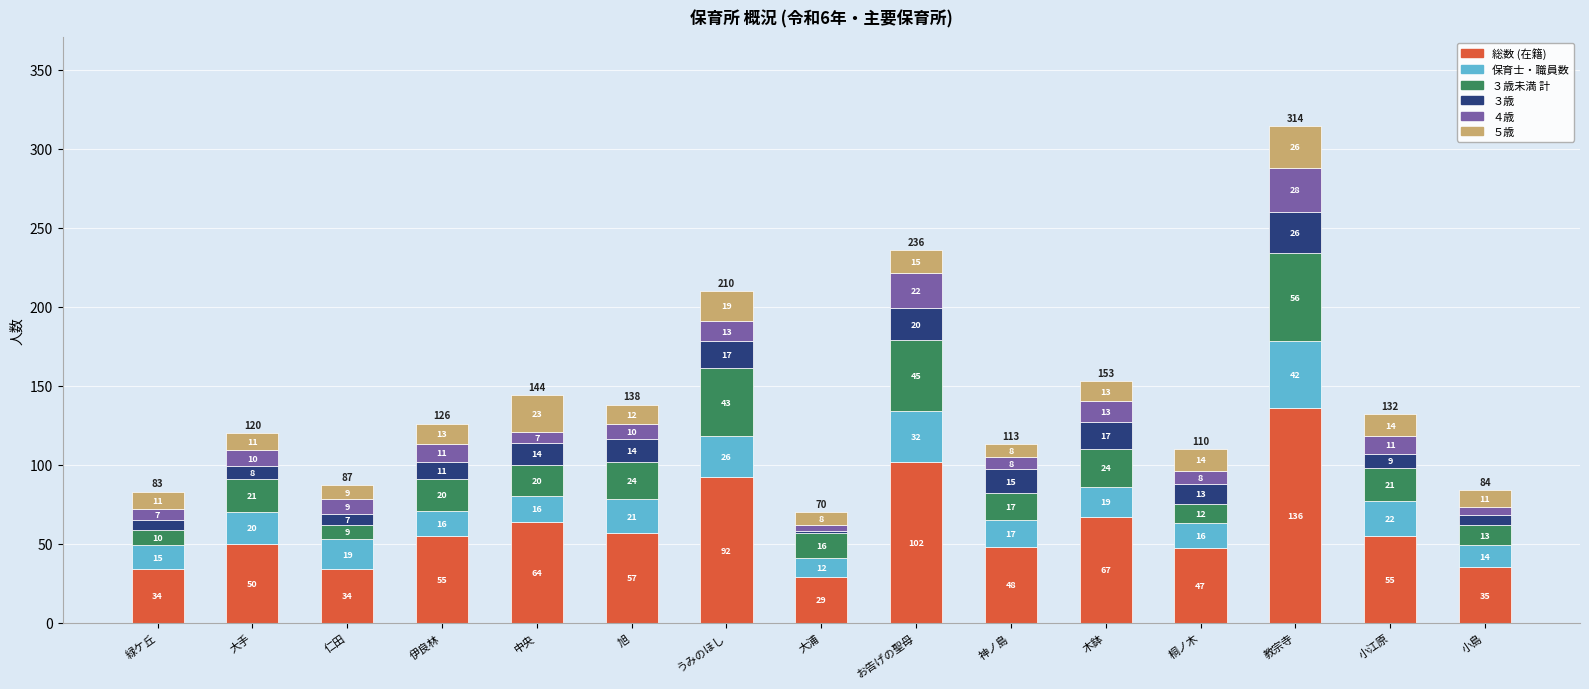

What is the total value across all series at 大浦?

70